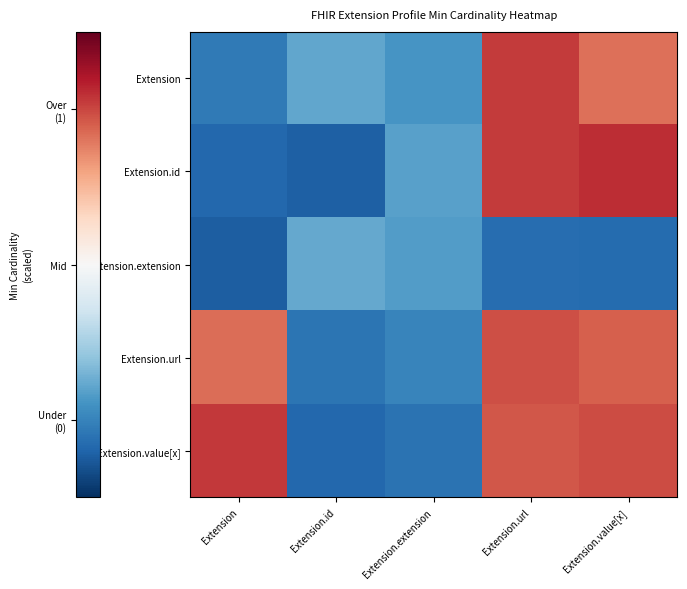

At which category is the sum across all series the highest?

Extension.url